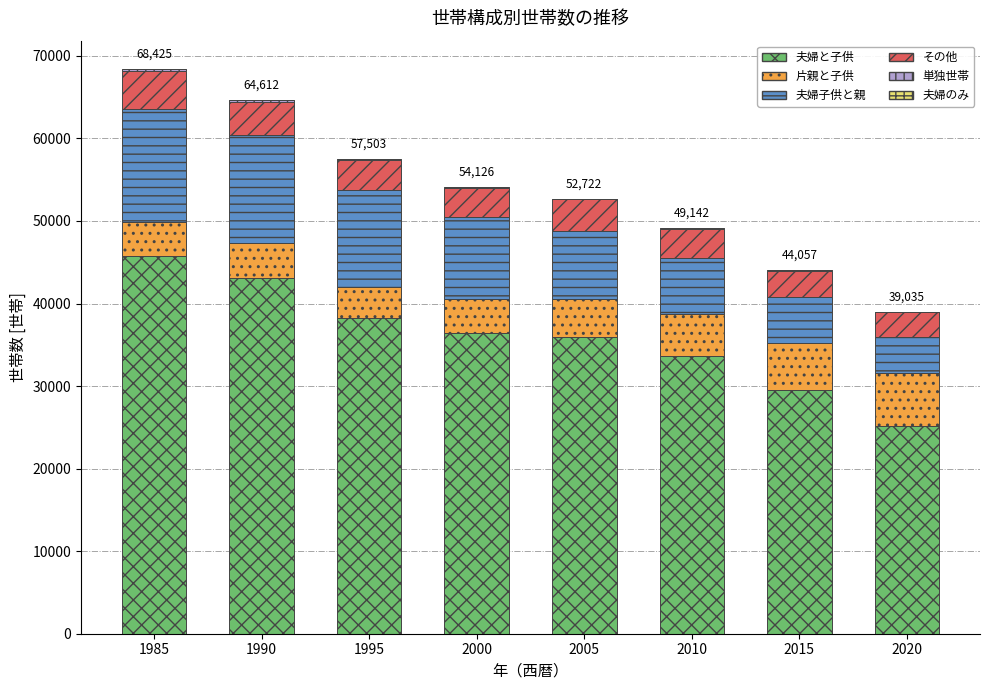

The value of 夫婦と子供 at 2000 is 58319. True or false?

False